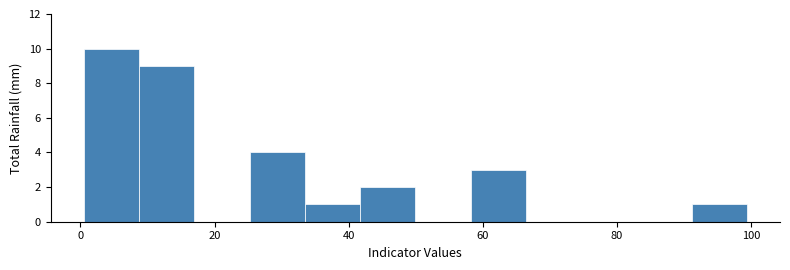

Reading left to right, list every bar in this chart as the range it spans on the x-axis followed by its height. Neither the bar edges nor the heights are printed on the chart, so give them approximately, as read against the axes.

0 to 8: 10
8 to 16: 9
16 to 26: 0
26 to 34: 4
34 to 42: 1
42 to 50: 2
50 to 58: 0
58 to 66: 3
66 to 74: 0
74 to 82: 0
82 to 92: 0
92 to 100: 1